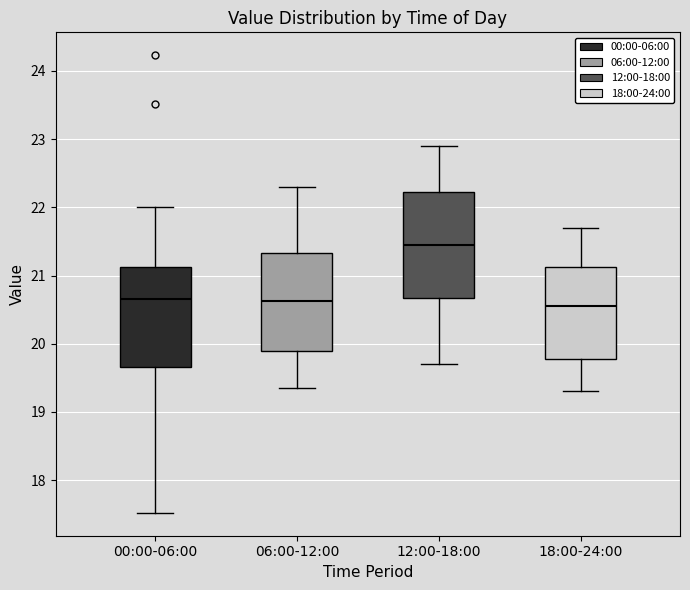

Reading left to right, read every box against the y-axis: the position of its median line, the range the box covers, and the ends of its whiskers. The values are not printed on the chart, so give them approximately, as read against the axis.

00:00-06:00: median 20.7, box 19.7 to 21.1, whiskers 17.5 to 22.0
06:00-12:00: median 20.6, box 19.9 to 21.3, whiskers 19.4 to 22.3
12:00-18:00: median 21.5, box 20.7 to 22.2, whiskers 19.7 to 22.9
18:00-24:00: median 20.6, box 19.8 to 21.1, whiskers 19.3 to 21.7